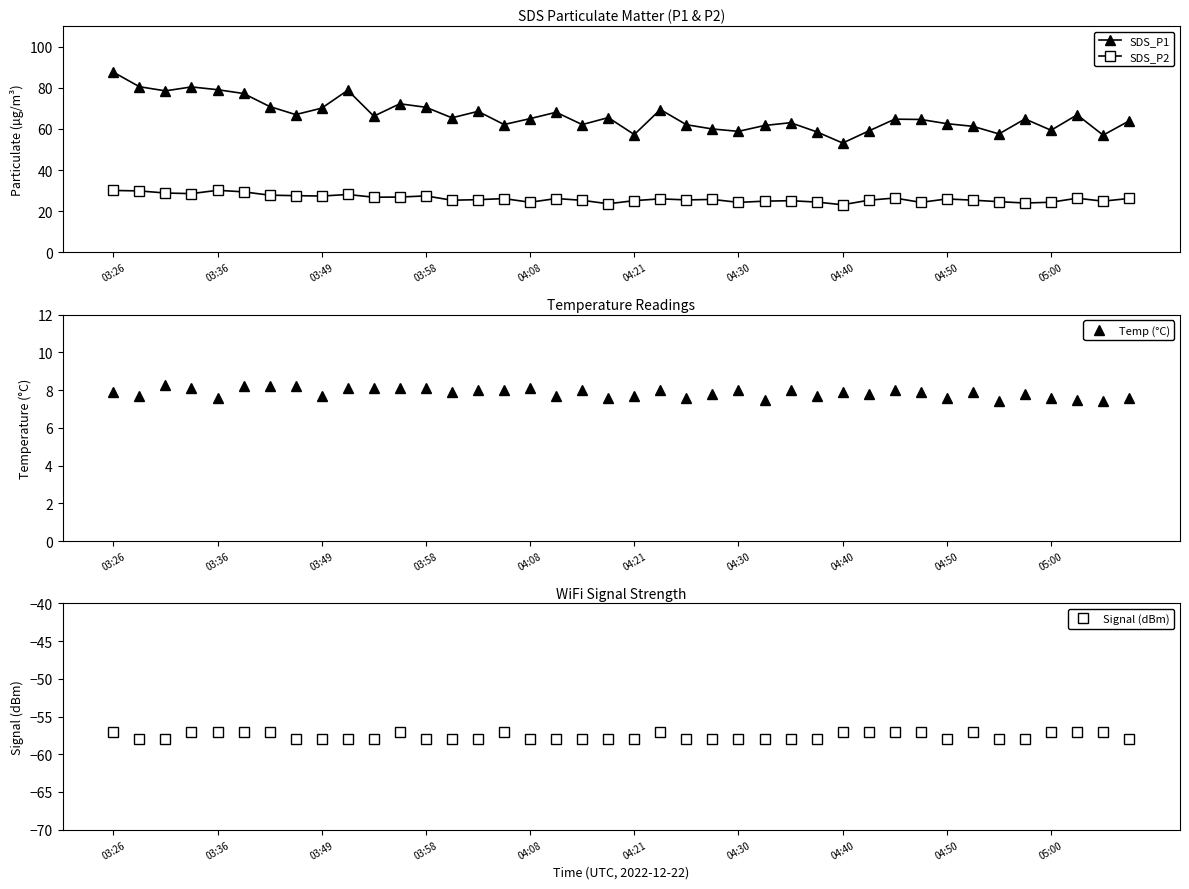

What is the sum of the Signal (dBm) values at 38 and 27?

-115.0